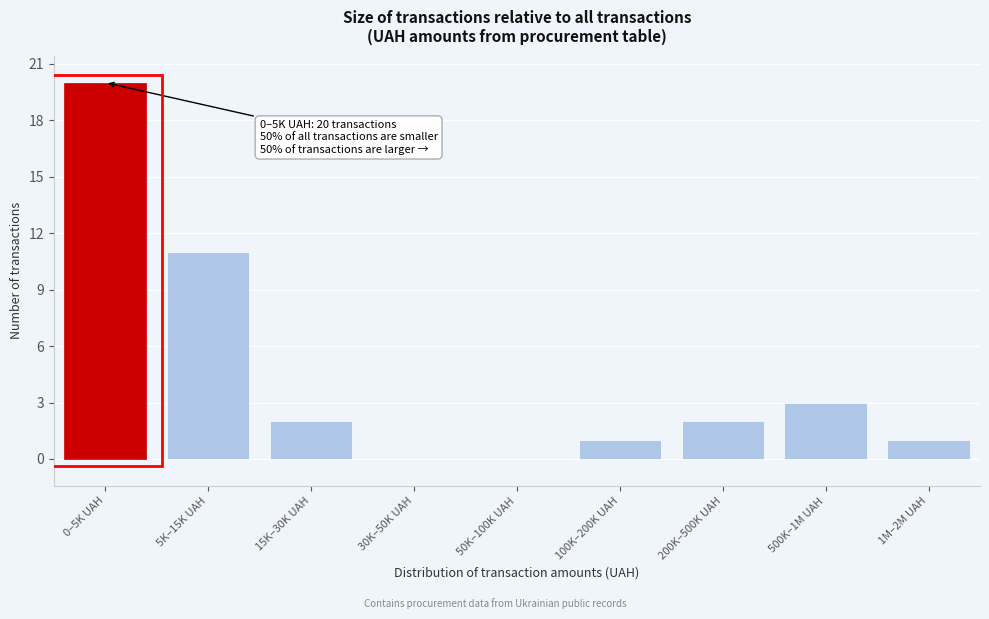

Reading right to left, extract all data points from this chart.

1M–2M UAH=1	500K–1M UAH=3	200K–500K UAH=2	100K–200K UAH=1	50K–100K UAH=0	30K–50K UAH=0	15K–30K UAH=2	5K–15K UAH=11	0–5K UAH=20